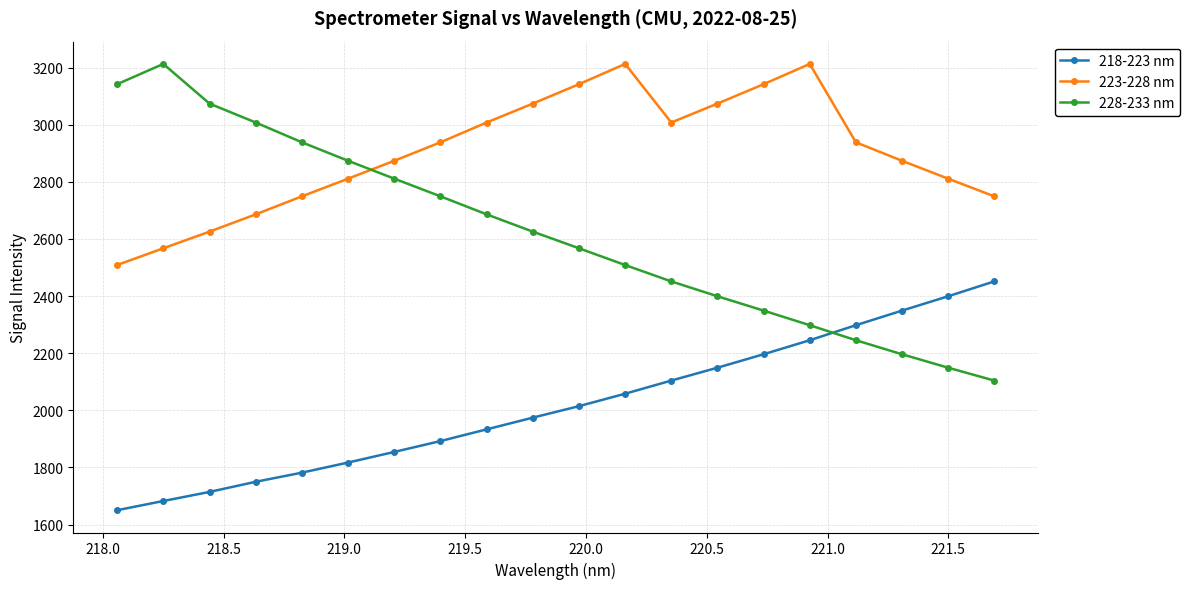

What is the average value of the 223-228 nm series?

2900.1